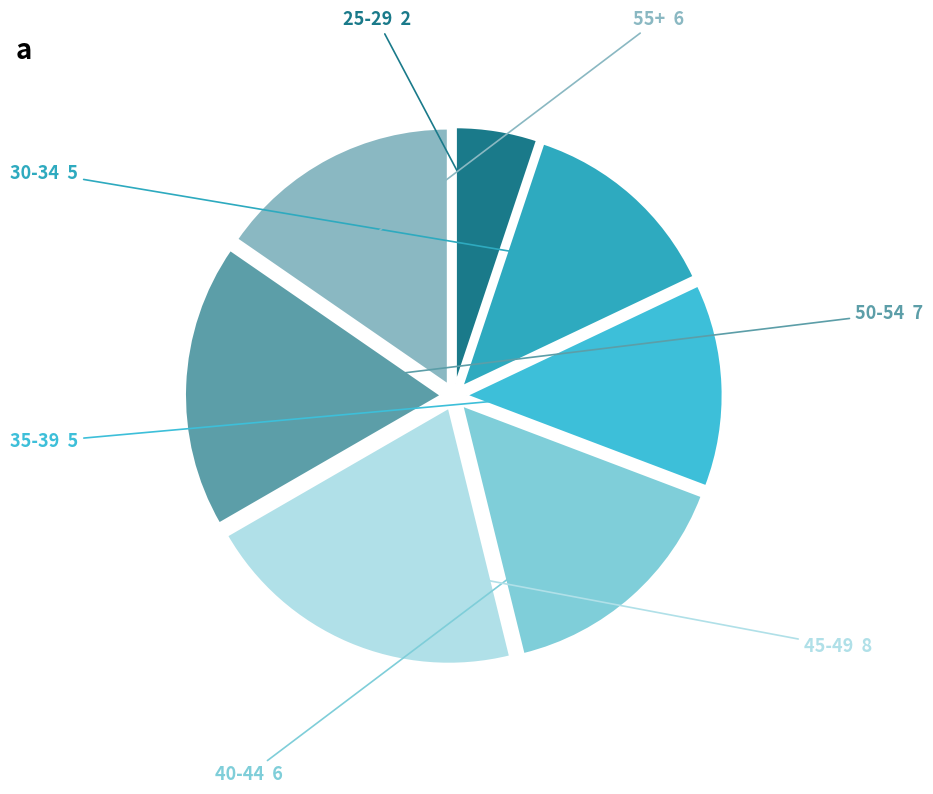

Approximately how many times larger is the value at 40-44 compared to 35-39?

1.2